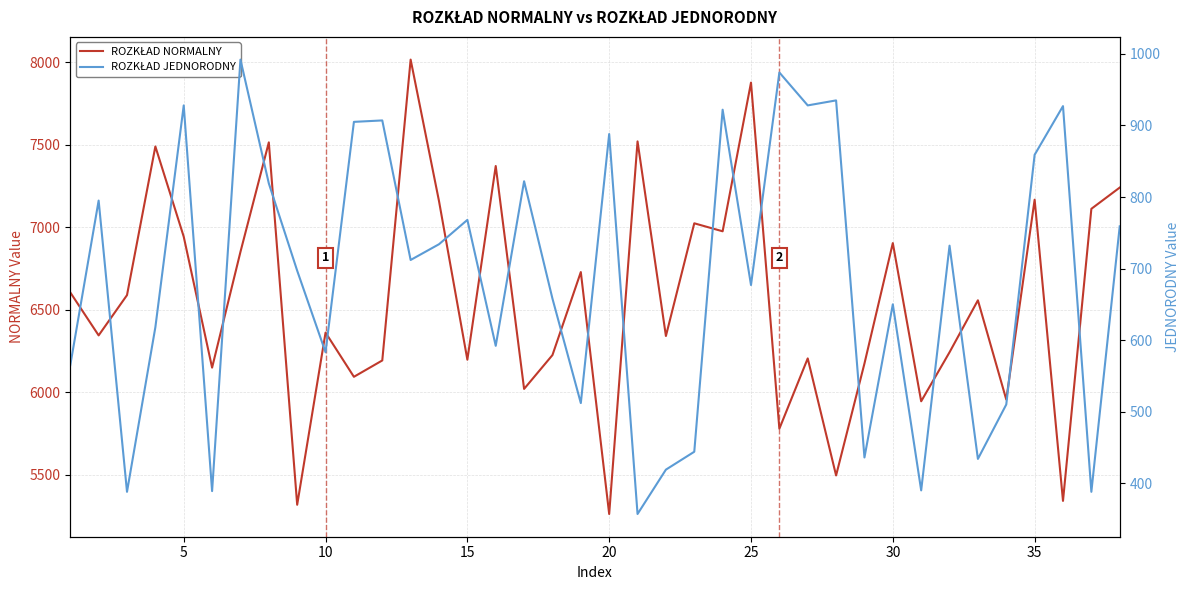

True or false: ROZKŁAD NORMALNY has a value of 1569.0 at 40.

False